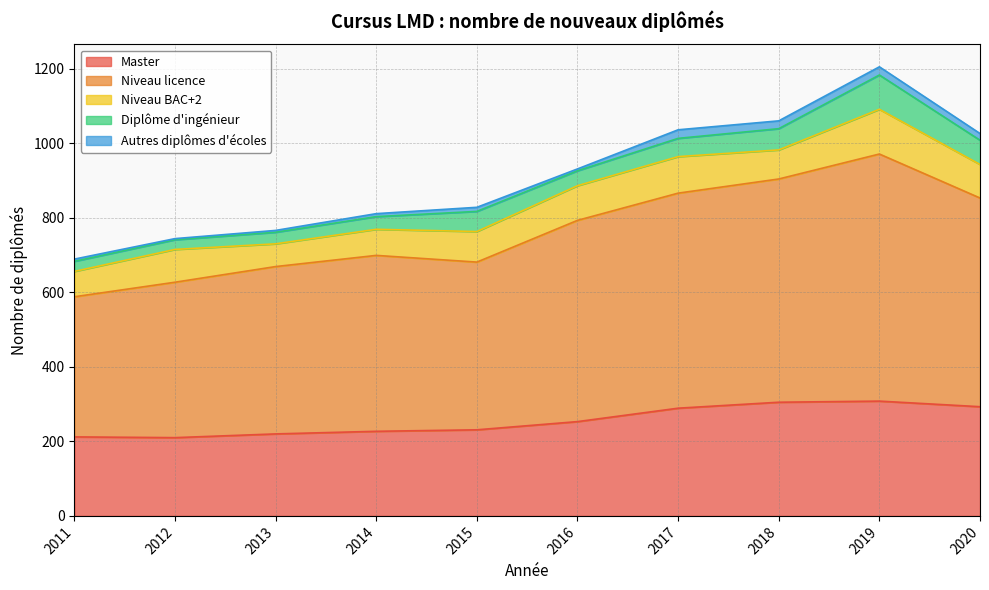

Which category has the highest value in the Niveau licence series?

2019